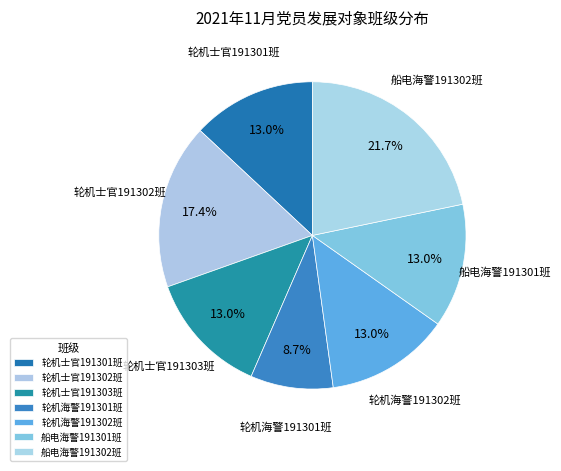

Count the number of slices in the pie.

7